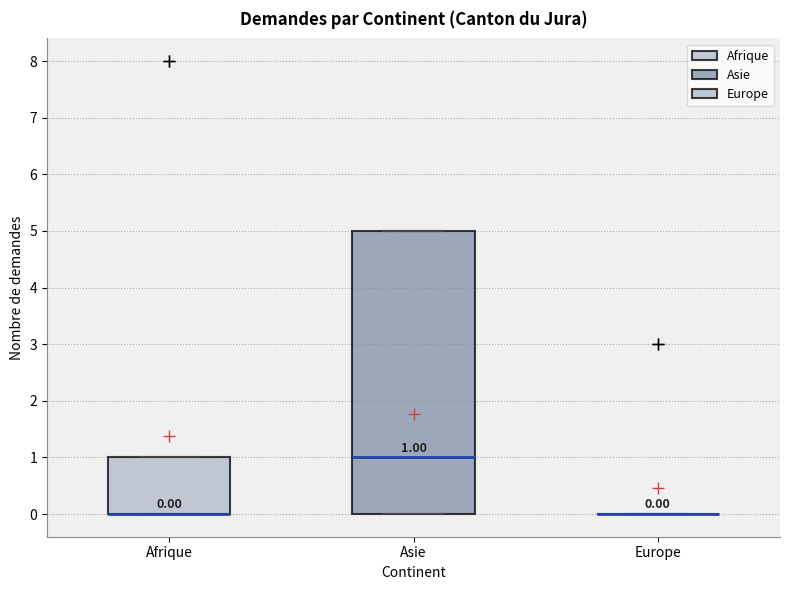

Comparing the boxes themselves (not the whiskers), which one is the tallest?

Asie